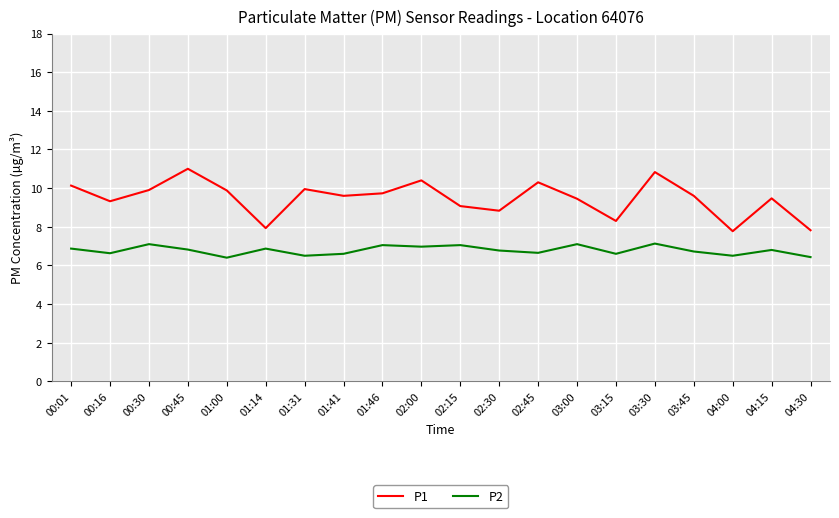

What is the sum of the P1 values at 04:00 and 01:46?

17.5